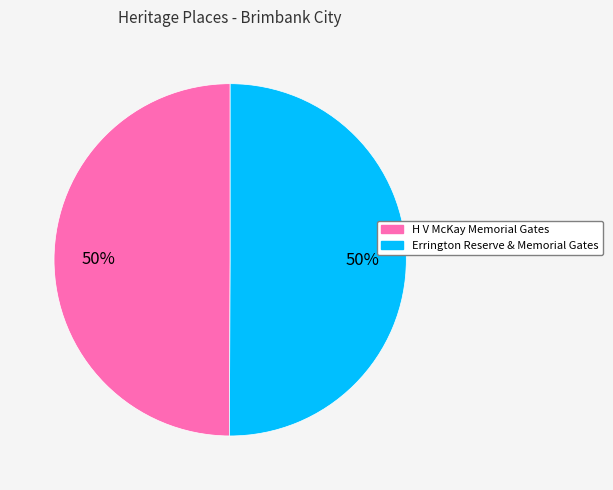

Count the number of slices in the pie.

2